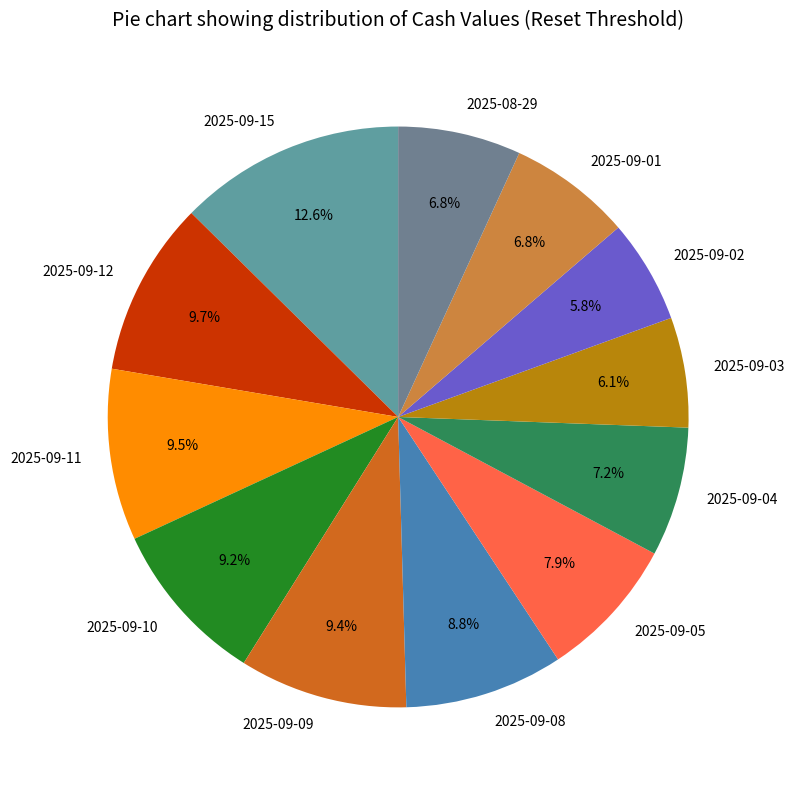

Is there any slice that represents more than half of the pie?

No